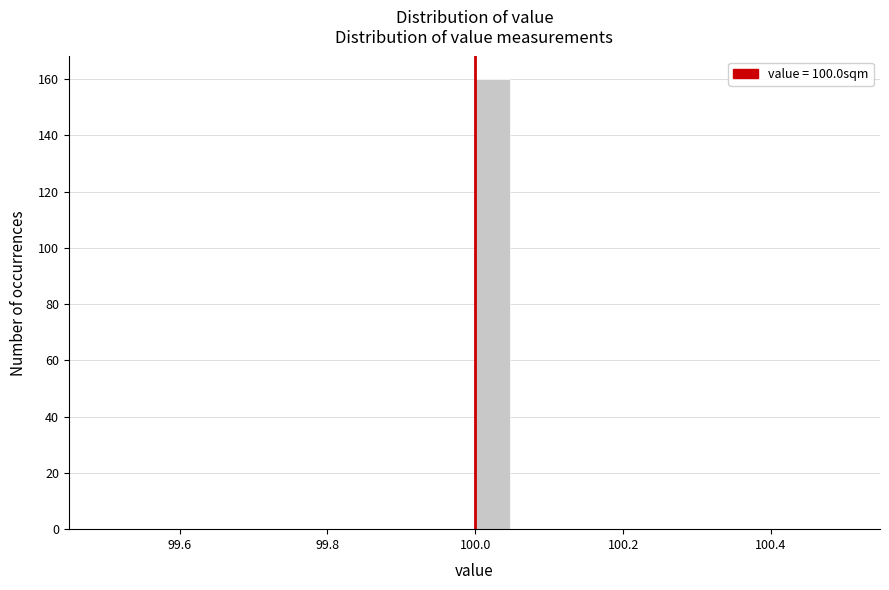

Around what value on the x-axis is the tallest bar? Give the approximate position of its centre, as read against the axis.

100.02